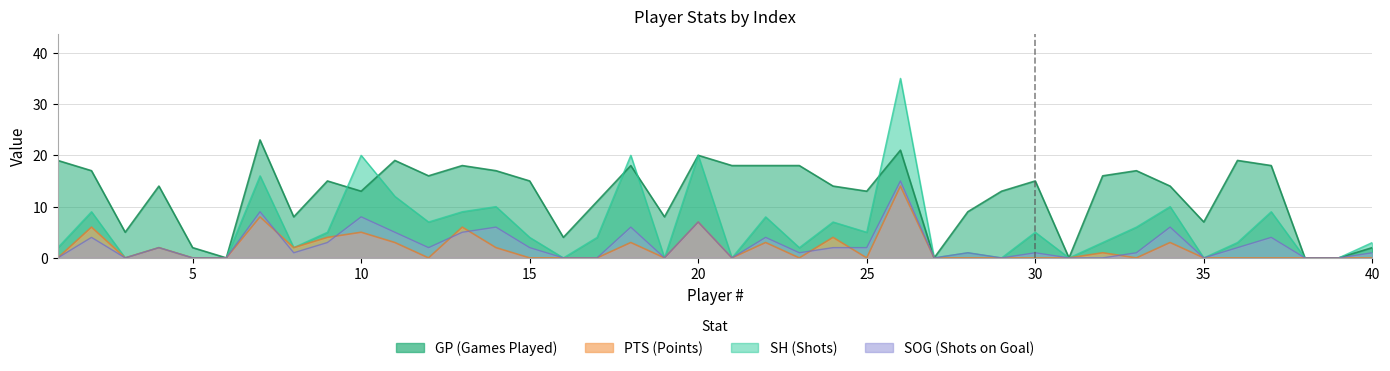

Reading right to left, extract all data points from this chart.

GP: 2	0	0	18	19	7	14	17	16	0	15	13	9	0	21	13	14	18	18	18	20	8	18	11	4	15	17	18	16	19	13	15	8	23	0	2	14	5	17	19
PTS: 0	0	0	0	0	0	3	0	1	0	0	0	0	0	14	0	4	0	3	0	7	0	3	0	0	0	2	6	0	3	5	4	2	8	0	0	2	0	6	0
SH: 3	0	0	9	3	0	10	6	3	0	5	0	1	0	35	5	7	2	8	0	20	0	20	4	0	4	10	9	7	12	20	5	2	16	0	0	2	0	9	2
SOG: 1	0	0	4	2	0	6	1	0	0	1	0	1	0	15	2	2	1	4	0	7	0	6	0	0	2	6	5	2	5	8	3	1	9	0	0	2	0	4	0